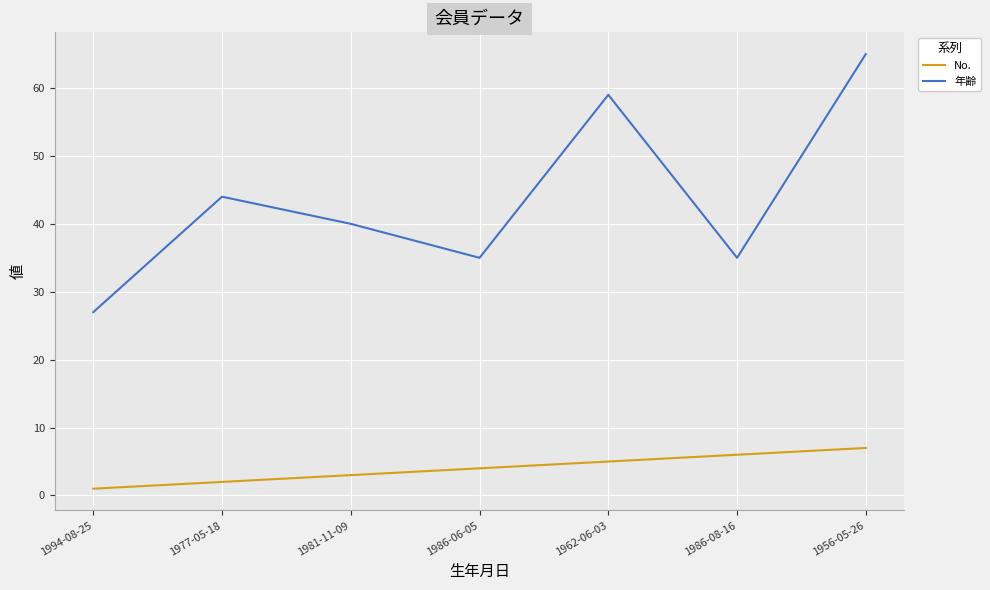

At how many categories does at least one series exceed 12?

7